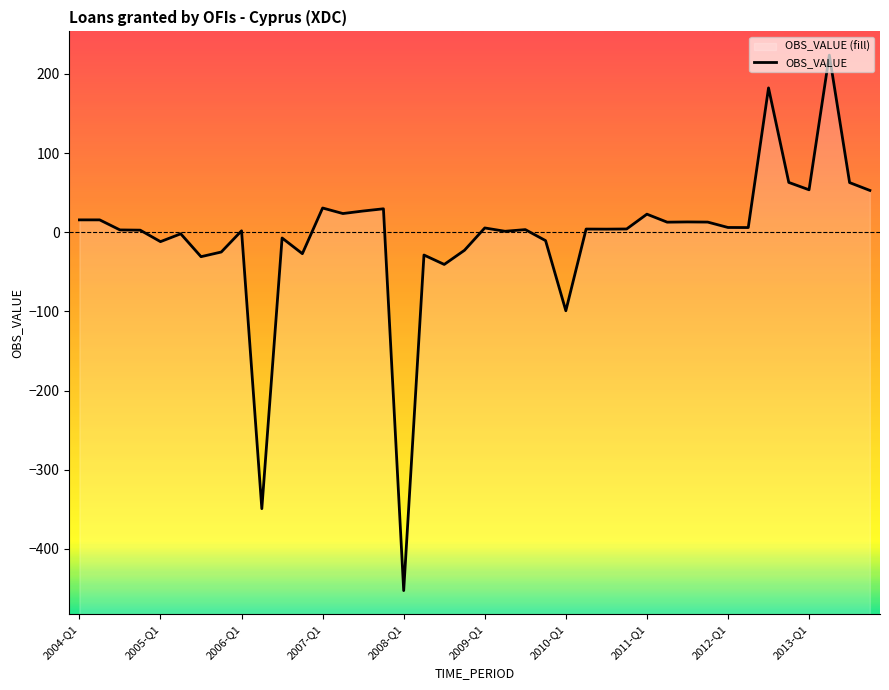

List the labels in order of value, largest first.

37, 34, 35, 38, 36, 39, 12, 15, 14, 13, 28, 2004-Q1, 2005-Q1, 30, 31, 29, 32, 33, 20, 27, 25, 26, 22, 2006-Q1, 2007-Q1, 2012-Q1, 21, 2009-Q1, 10, 23, 2008-Q1, 19, 2011-Q1, 11, 17, 2010-Q1, 18, 24, 2013-Q1, 16